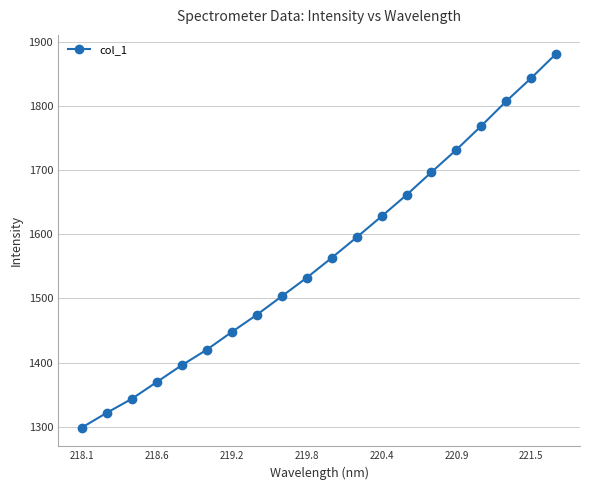

What is the average value?

1564.3